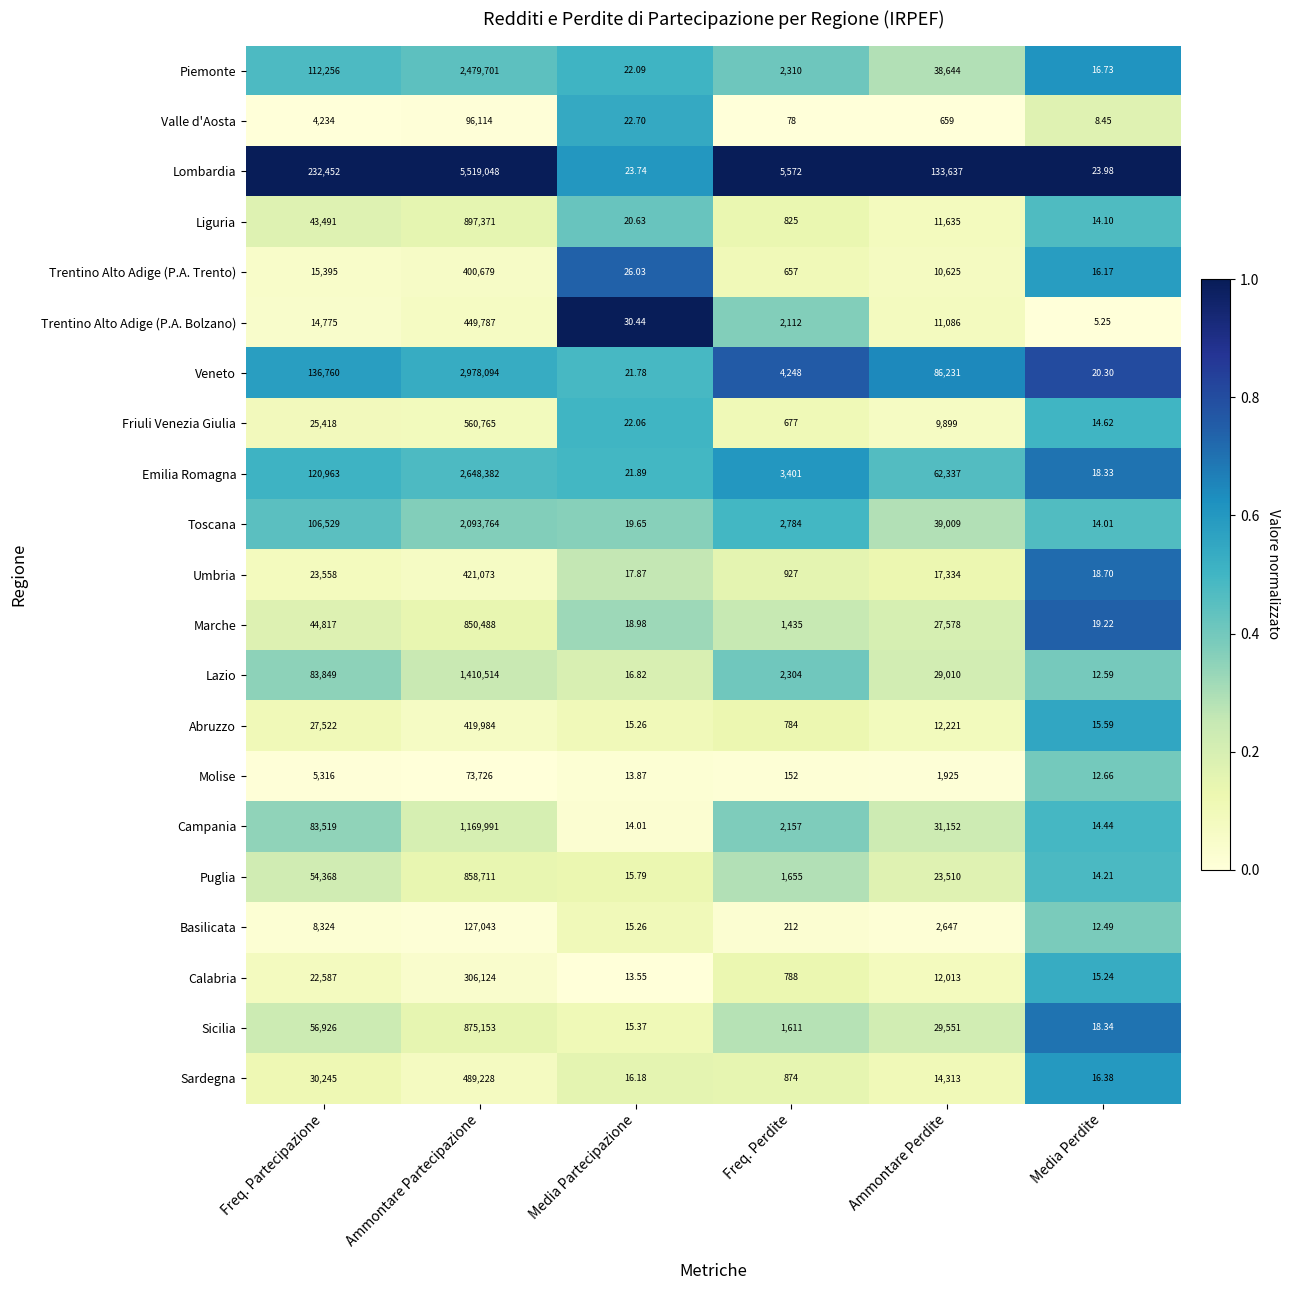

Between Freq. Partecipazione and Media Partecipazione, which series saw the biggest shift?

Lombardia